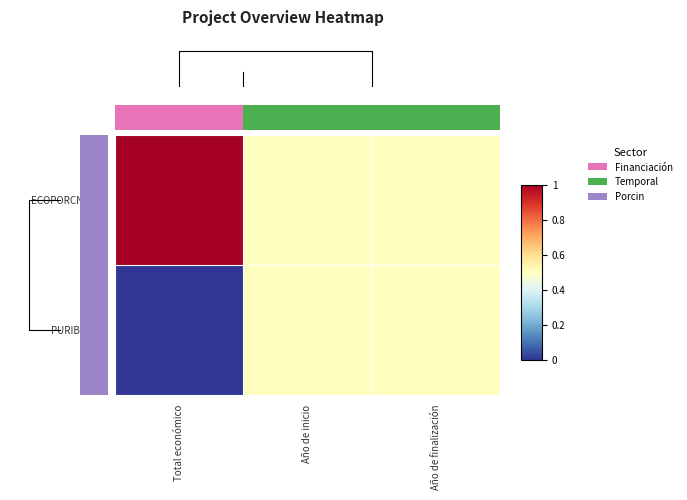

Rank the series by their maximum value, from lowest to highest.

PURIBIOTIC, ECOPORCNICUS